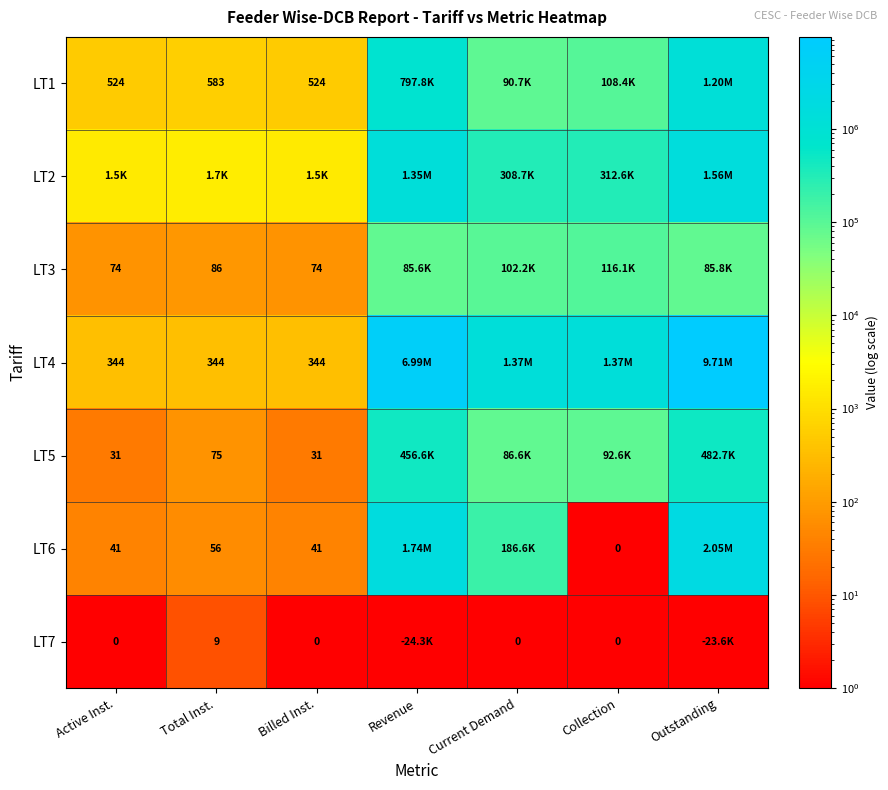

At how many categories does at least one series exceed 2424987?

2